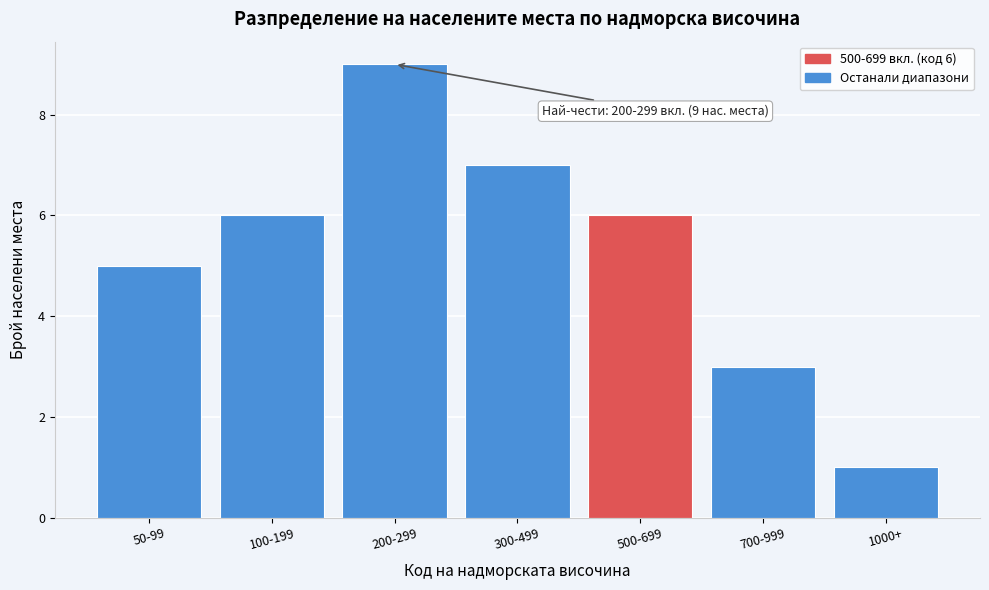

Reading left to right, list all the values displayed in this chart.

50-99=5	100-199=6	200-299=9	300-499=7	500-699=6	700-999=3	1000+=1